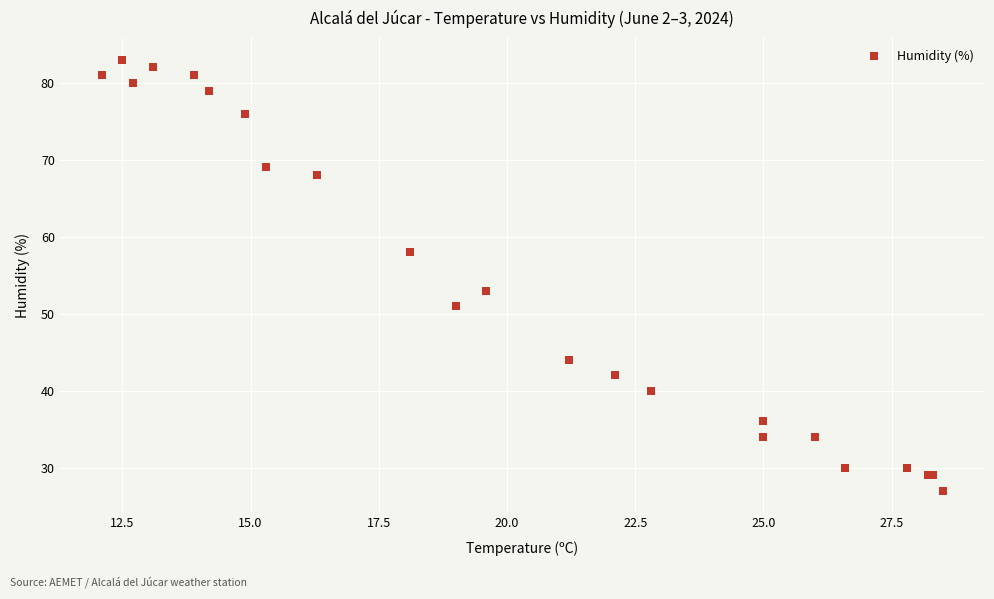

What Y value in the scatter plot is closest to 55?

53